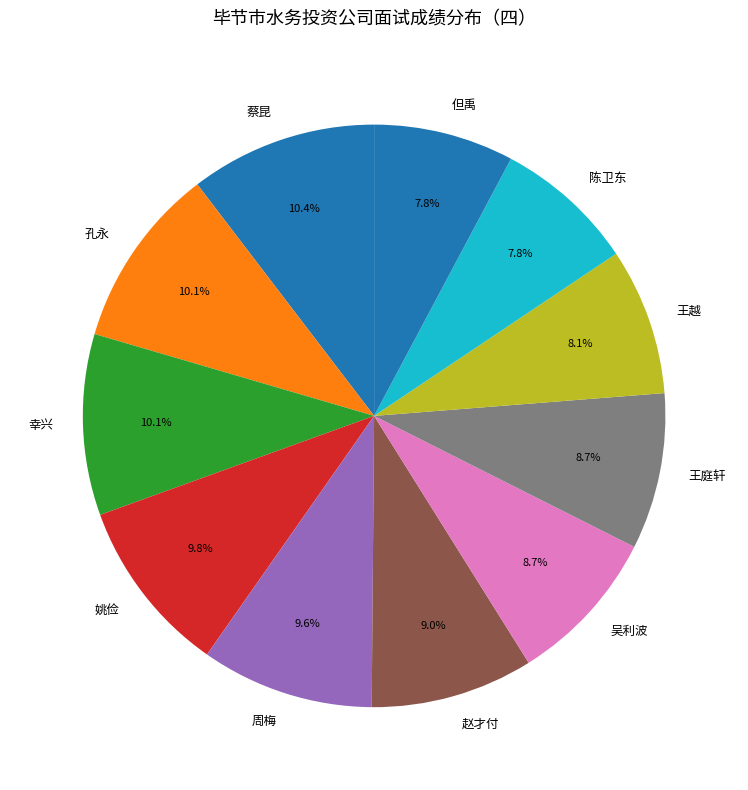

Does any single category account for the majority?

No